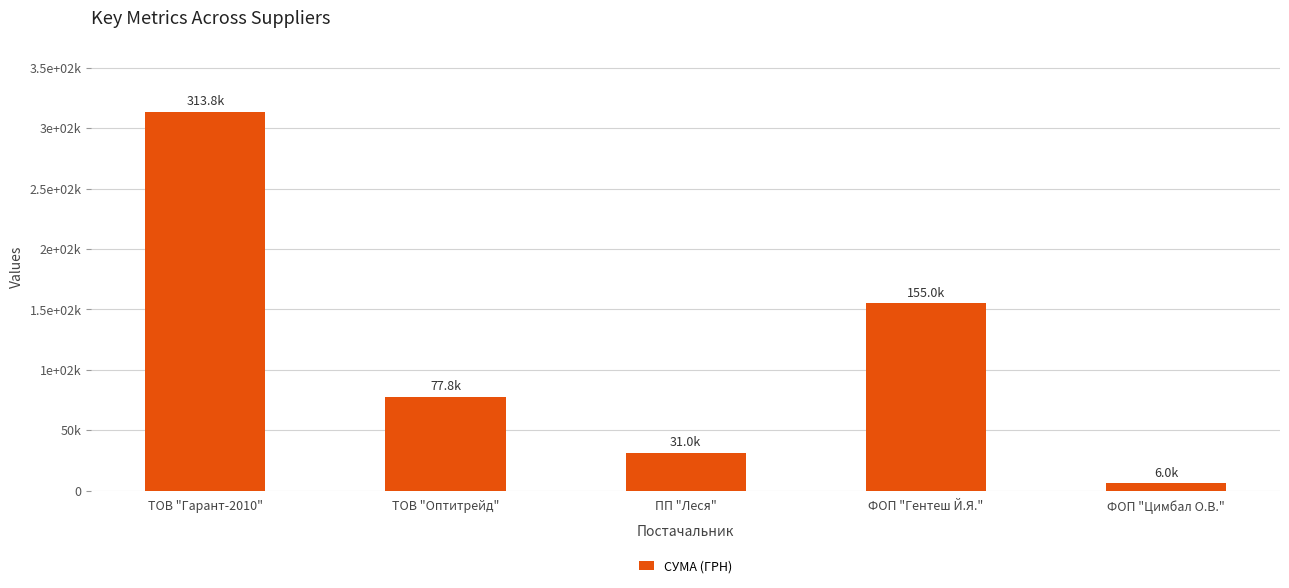

Does the chart contain any negative values?

No